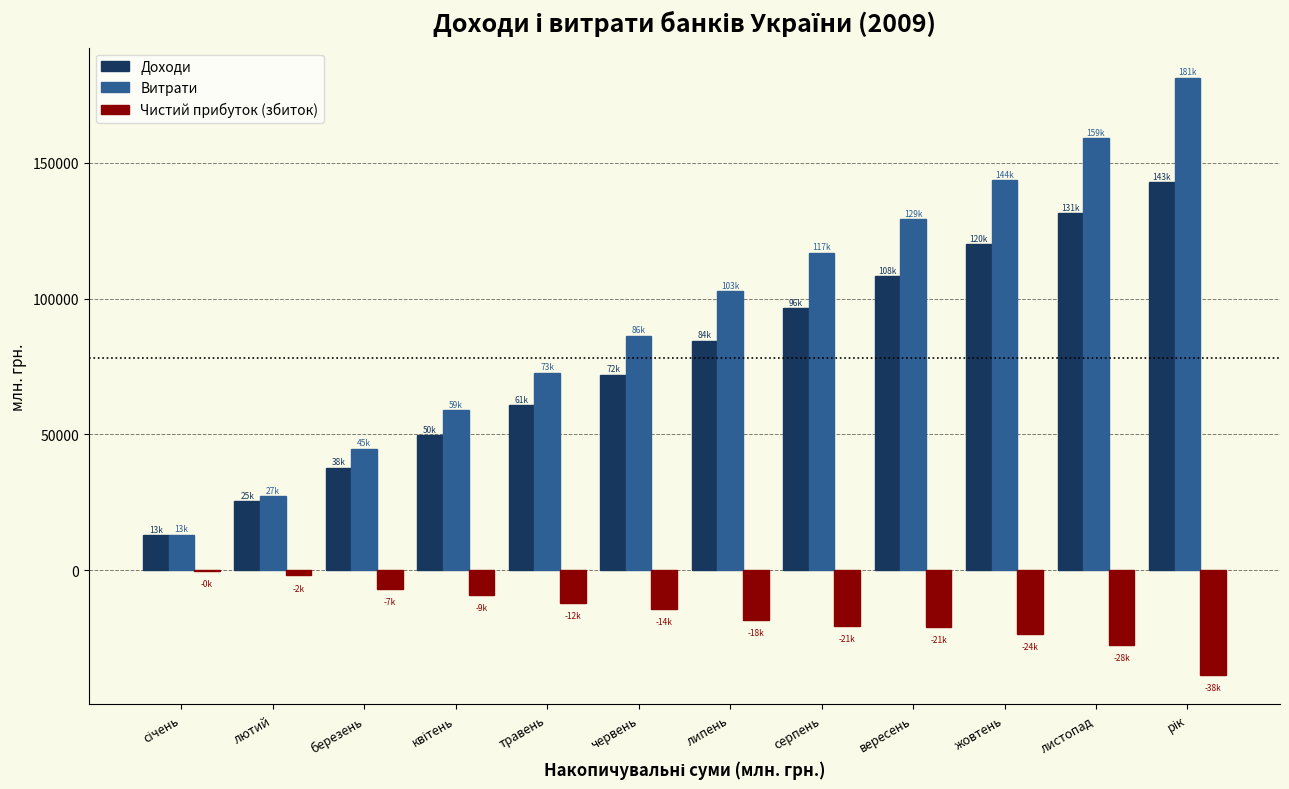

What is the sum of the Чистий прибуток (збиток) values at березень and липень?

-25380.3